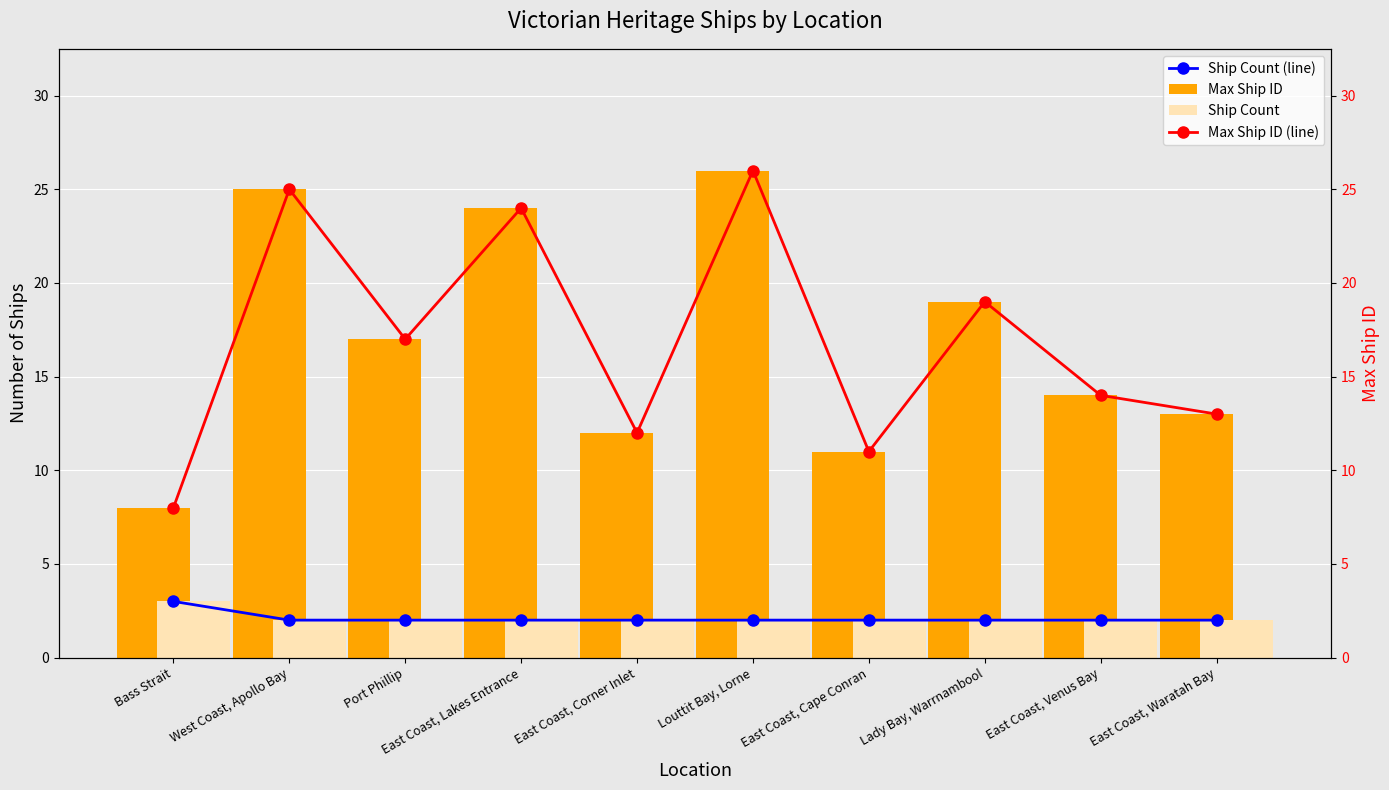

Reading left to right, transcribe all the data shown in this chart.

Ship Count (line): Bass Strait=3	West Coast, Apollo Bay=2	Port Phillip=2	East Coast, Lakes Entrance=2	East Coast, Corner Inlet=2	Louttit Bay, Lorne=2	East Coast, Cape Conran=2	Lady Bay, Warrnambool=2	East Coast, Venus Bay=2	East Coast, Waratah Bay=2
Max Ship ID: Bass Strait=8	West Coast, Apollo Bay=25	Port Phillip=17	East Coast, Lakes Entrance=24	East Coast, Corner Inlet=12	Louttit Bay, Lorne=26	East Coast, Cape Conran=11	Lady Bay, Warrnambool=19	East Coast, Venus Bay=14	East Coast, Waratah Bay=13
Ship Count: Bass Strait=3	West Coast, Apollo Bay=2	Port Phillip=2	East Coast, Lakes Entrance=2	East Coast, Corner Inlet=2	Louttit Bay, Lorne=2	East Coast, Cape Conran=2	Lady Bay, Warrnambool=2	East Coast, Venus Bay=2	East Coast, Waratah Bay=2
Max Ship ID (line): Bass Strait=8	West Coast, Apollo Bay=25	Port Phillip=17	East Coast, Lakes Entrance=24	East Coast, Corner Inlet=12	Louttit Bay, Lorne=26	East Coast, Cape Conran=11	Lady Bay, Warrnambool=19	East Coast, Venus Bay=14	East Coast, Waratah Bay=13